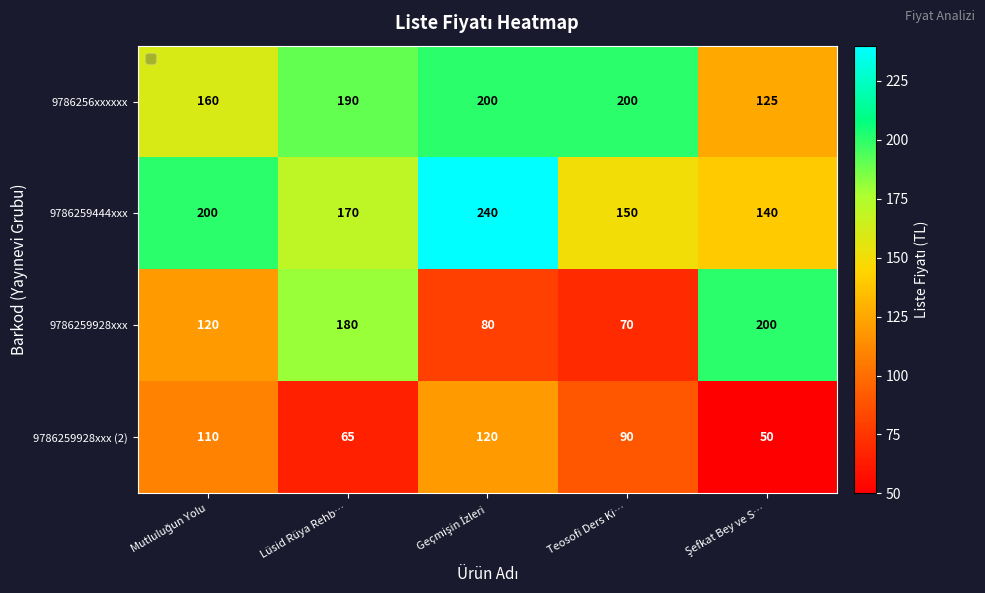

How many data points does each series have?

5